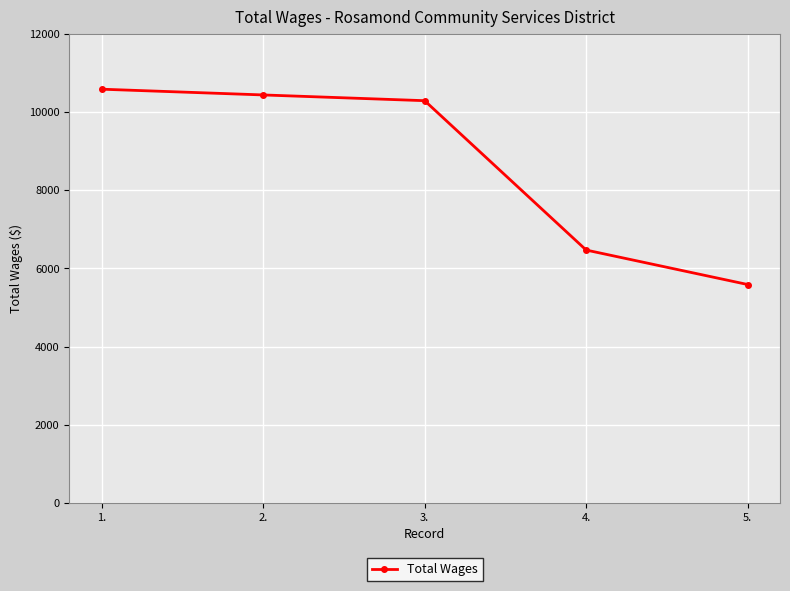

What is the change in value from 1. to 4.?

-4116